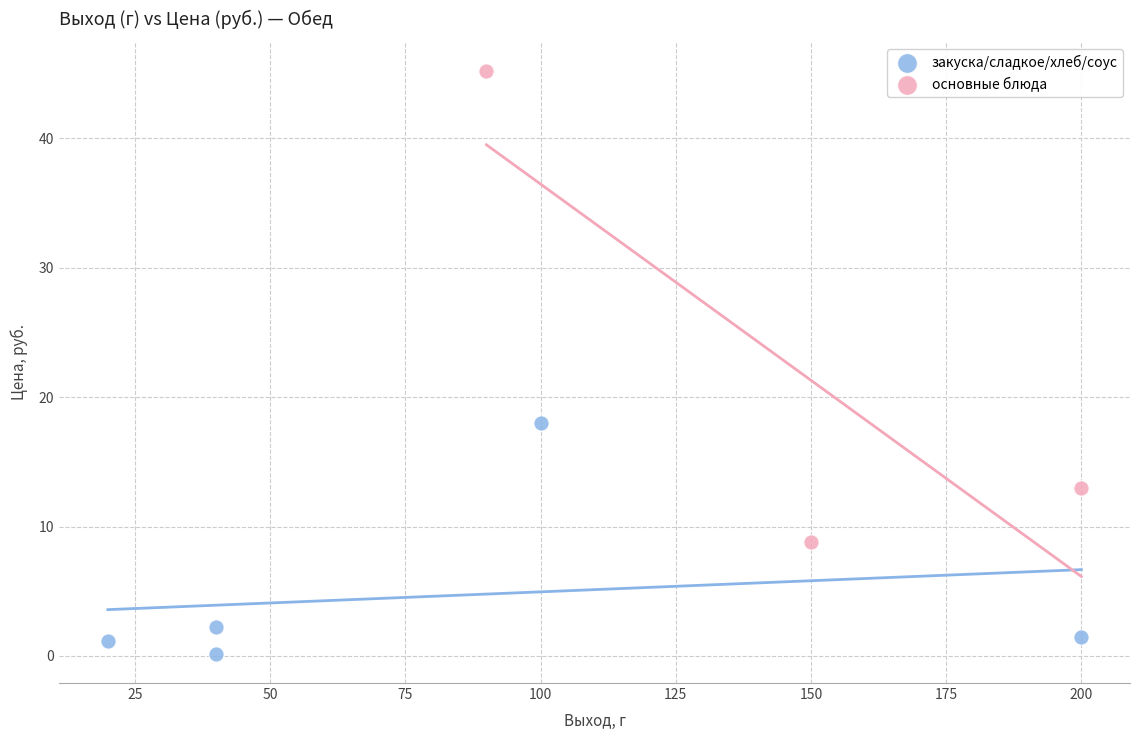

Which series reaches the minimum Y coordinate?

закуска/сладкое/хлеб/соус